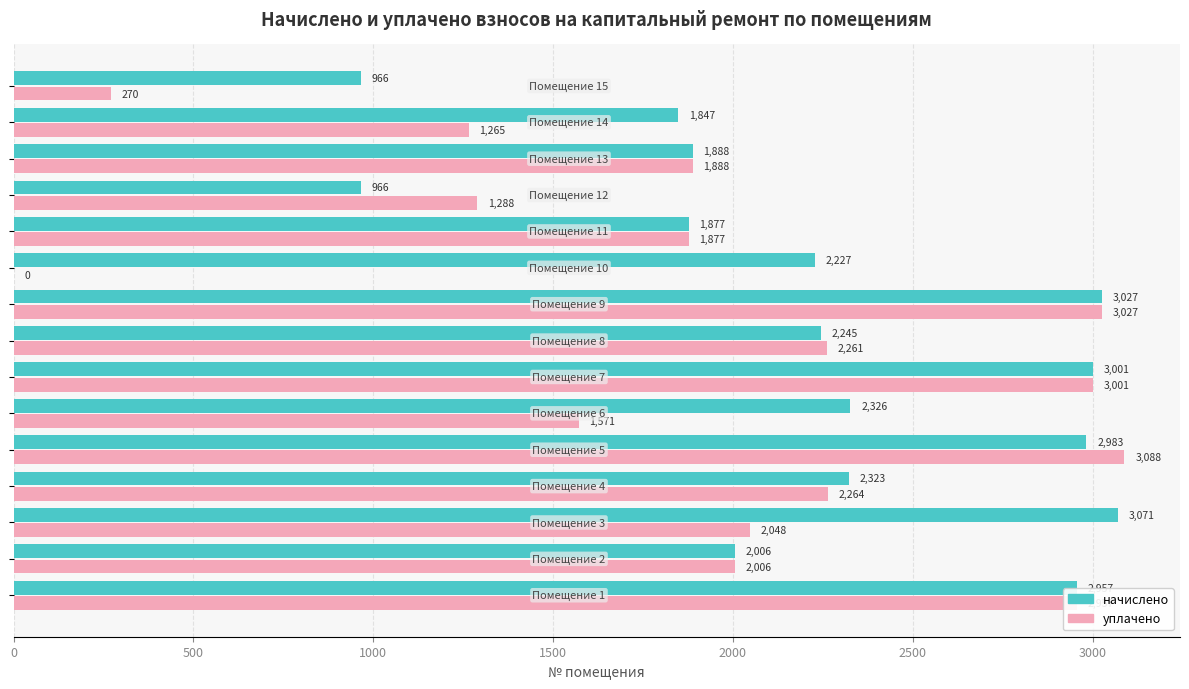

Which series has the largest total across all categories?

начислено